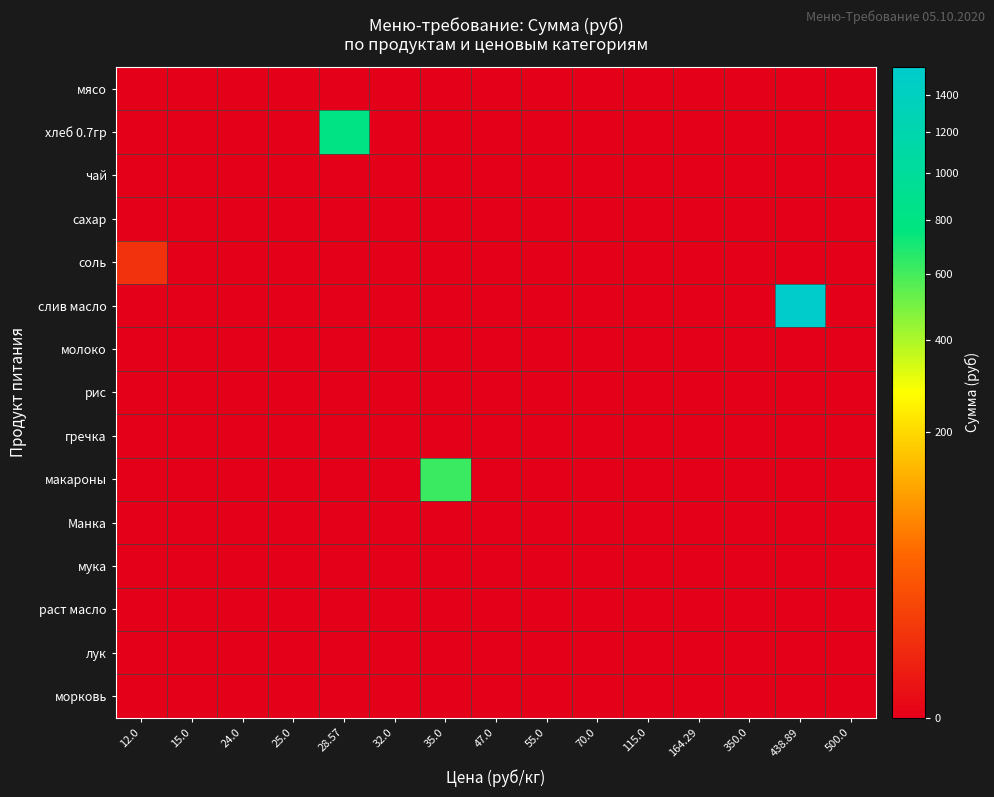

Which series has the largest total across all categories?

слив масло